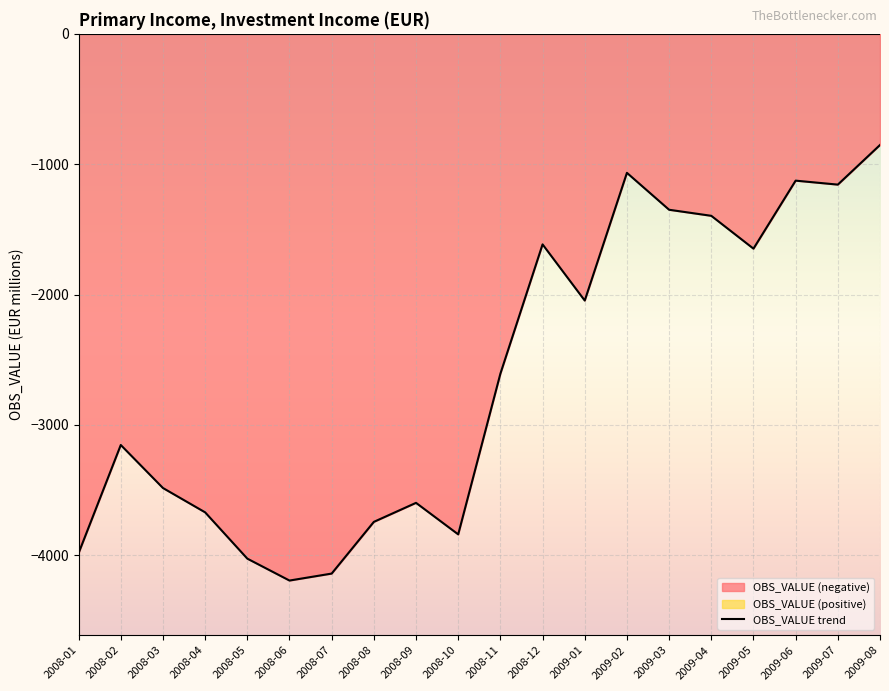

How many lines are shown in the chart?

1